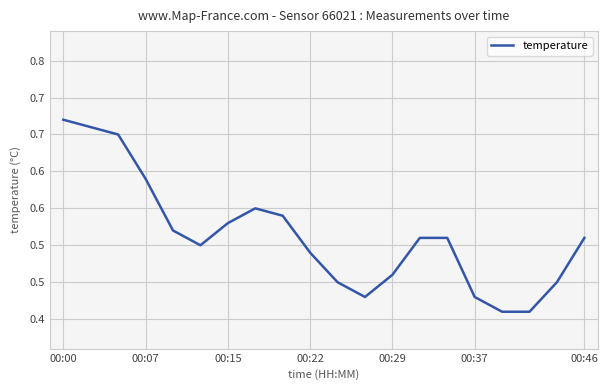

The chart shows a value of 0.4 at 17. True or false?

True